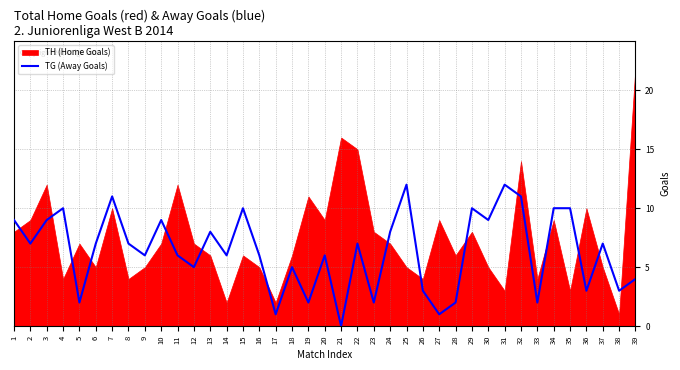

Which label corresponds to the smallest value in the chart?

21